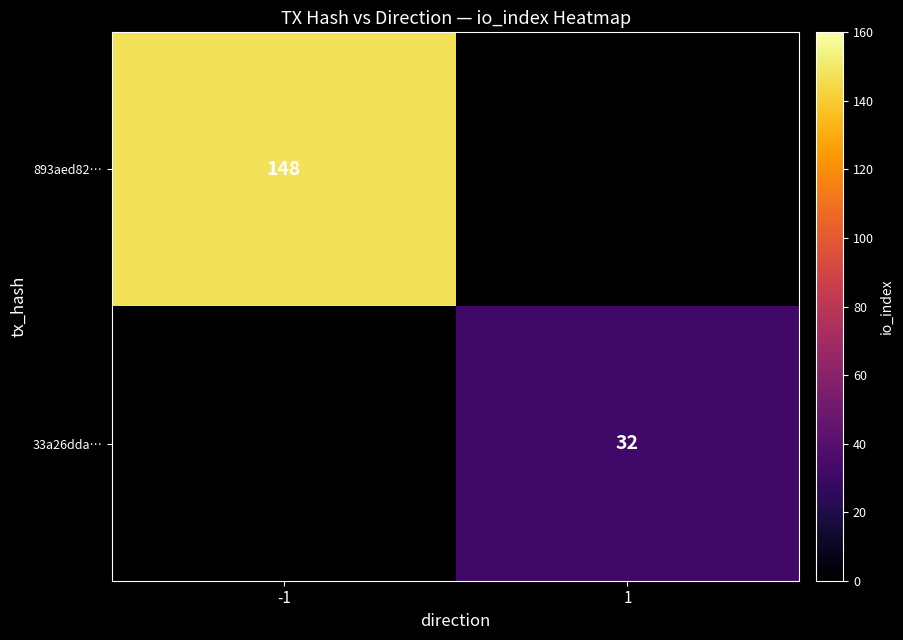

What is the greatest value displayed?

148.0